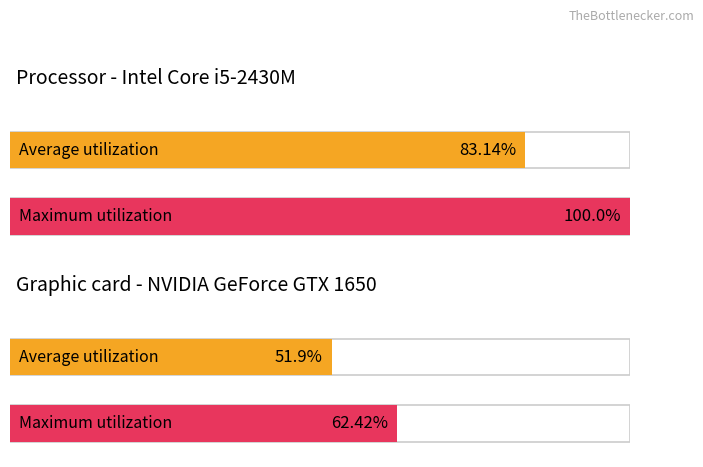

Reading left to right, list all the values displayed in this chart.

Average utilization: 83.1	51.9
Maximum utilization: 100.0	62.4